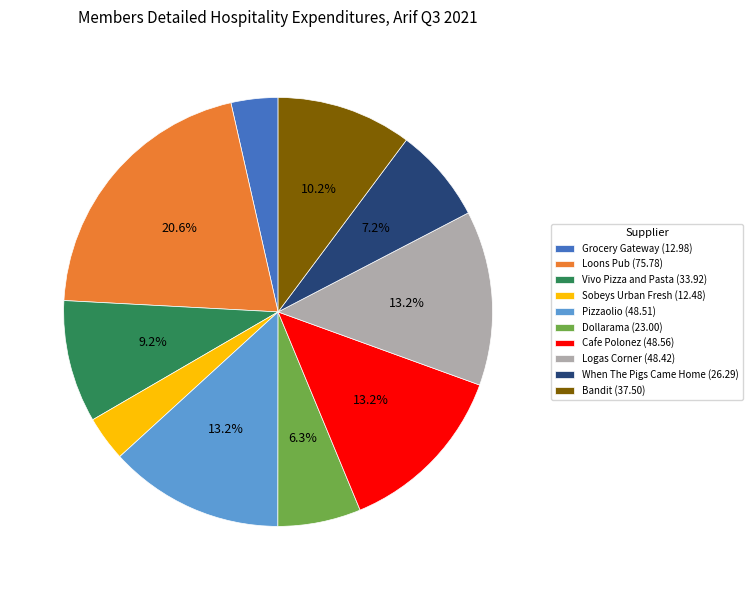

To the nearest percent, what portion does Loons Pub represent?

21%